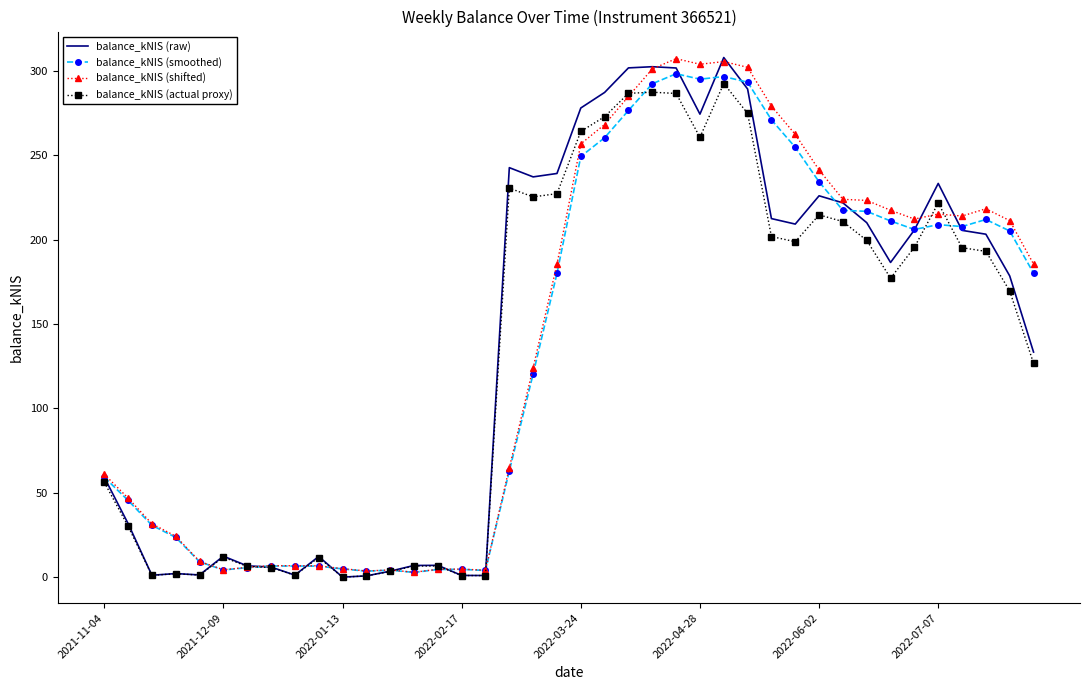

What is the highest value of the balance_kNIS (actual proxy) series?

292.7